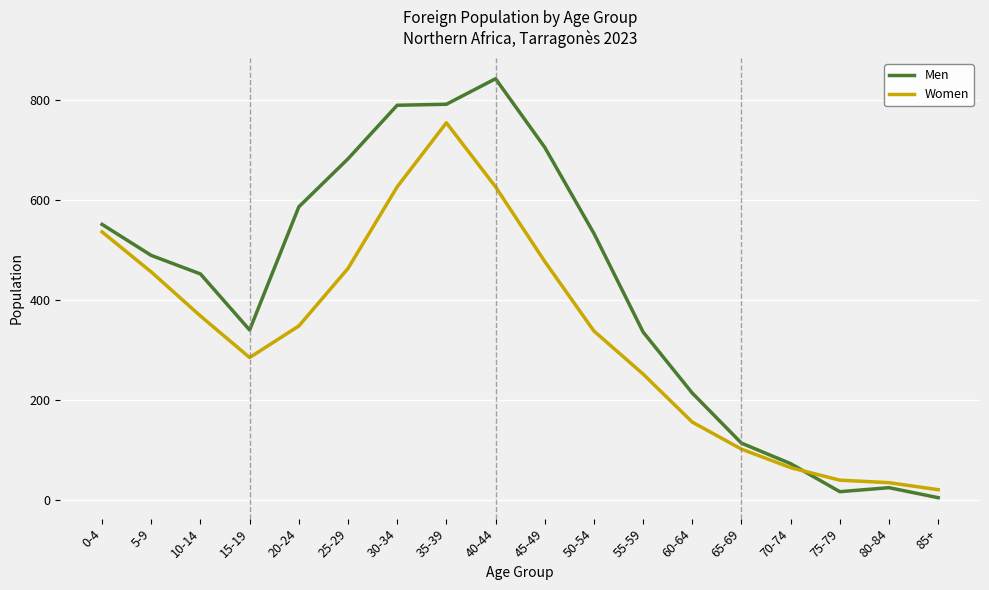

What is the spread (max minus min) of values at 20-24?

238